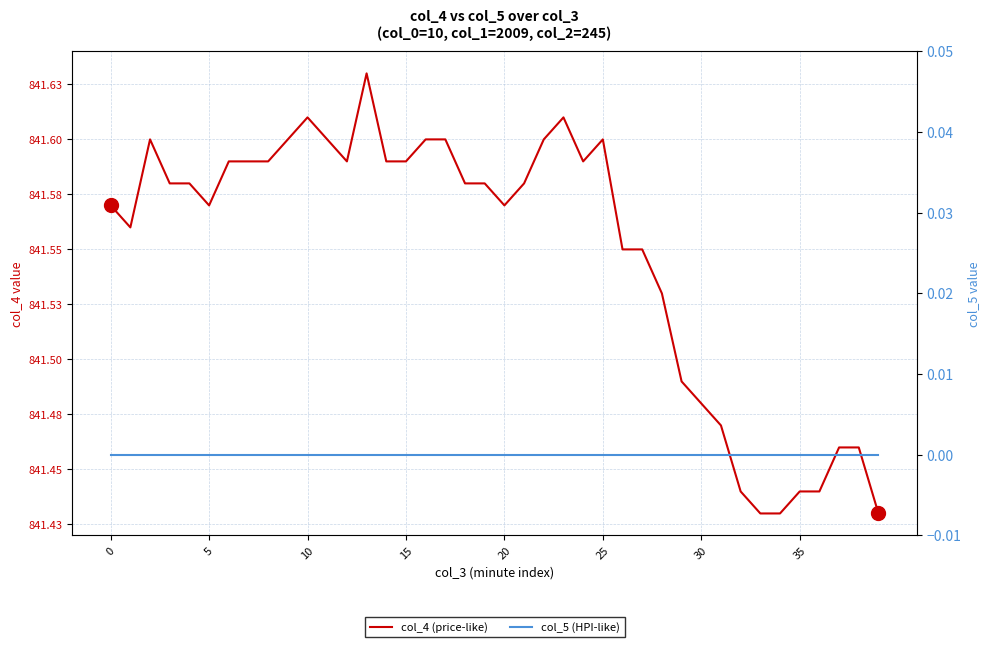

At how many categories does at least one series exceed 517?

40